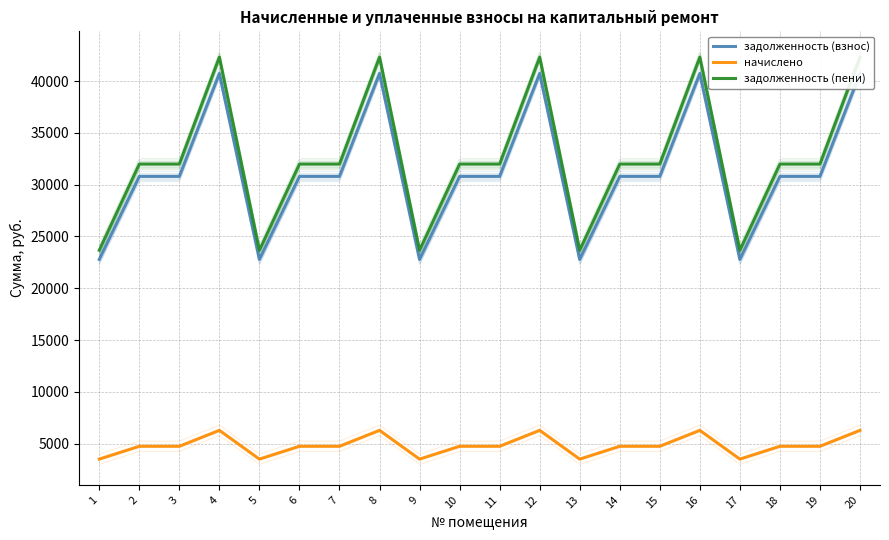

True or false: начислено and задолженность (взнос) cross at least once.

False